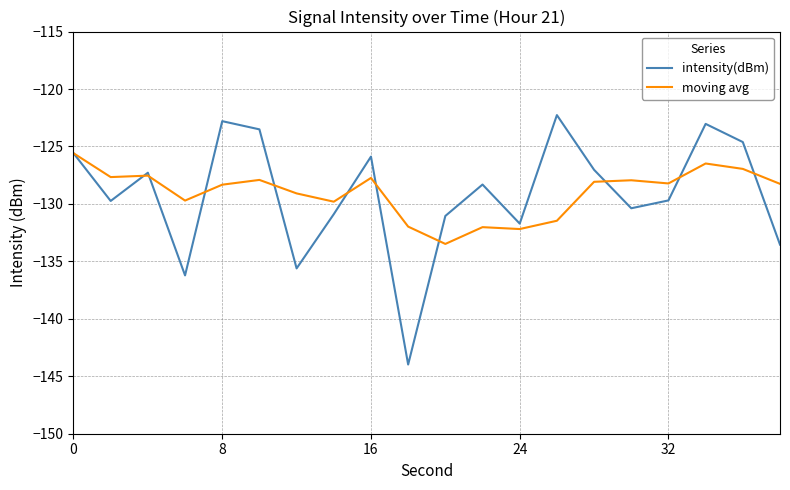

What are all the series names shown in the legend?

intensity(dBm), moving avg